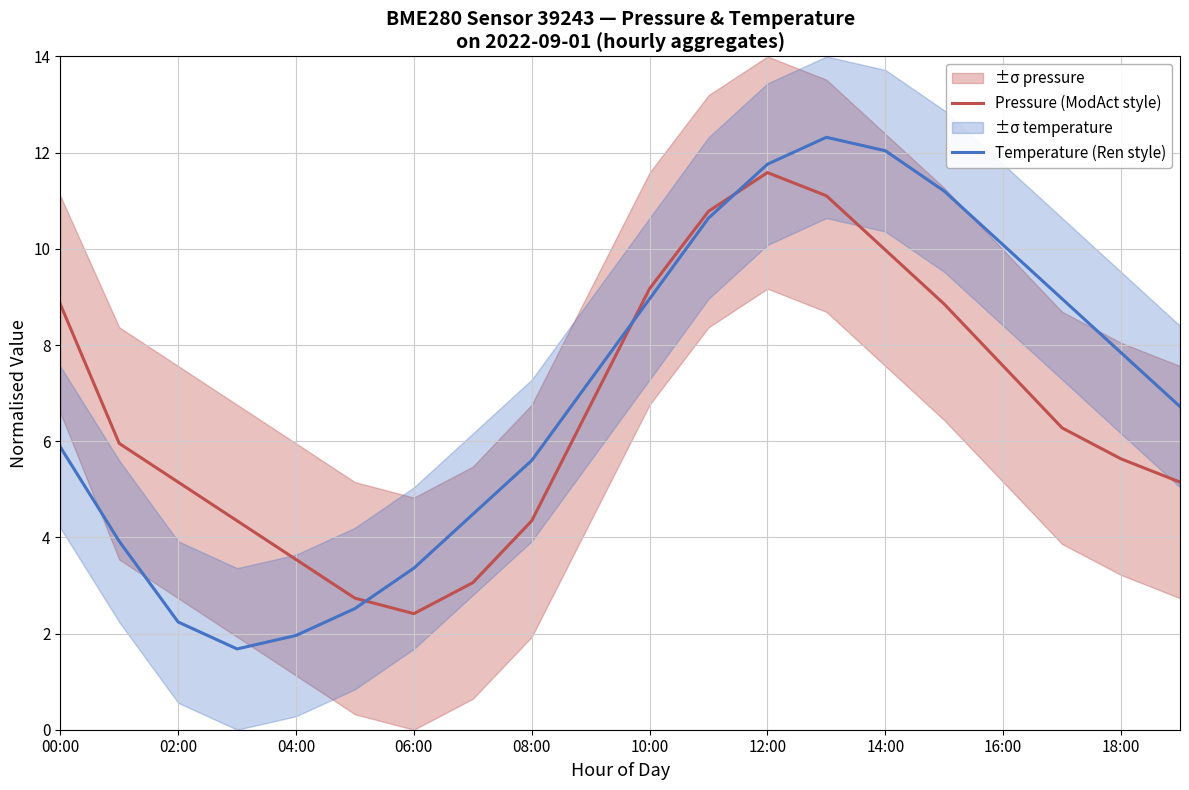

What is the value of the Temperature (Ren style) point at the 17th from the left?

10.1